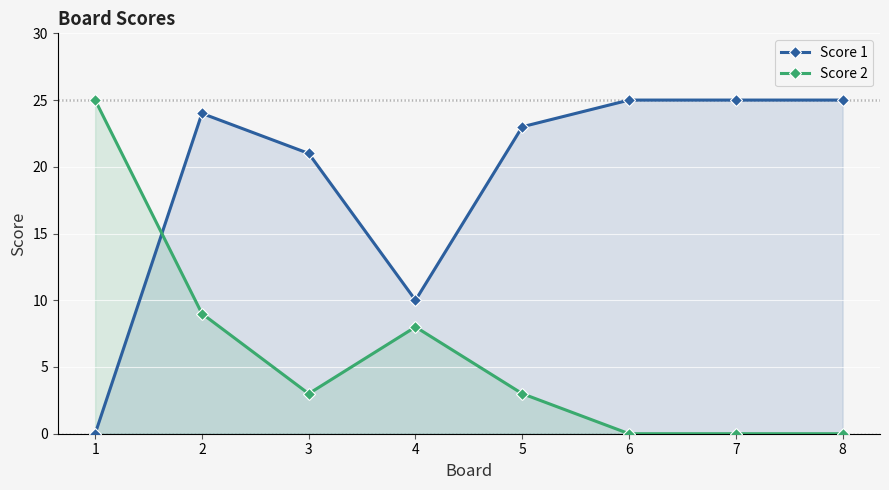

Between 4 and 5, which is larger?

5